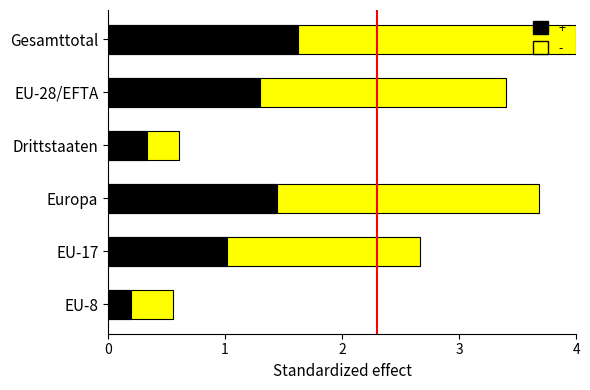

Reading left to right, what are all the values shown in this chart?

Total: Gesamttotal=4.0	EU-28/EFTA=3.4	Drittstaaten=0.6	Europa=3.7	EU-17=2.7	EU-8=0.6
Frauen: Gesamttotal=1.6	EU-28/EFTA=1.3	Drittstaaten=0.3	Europa=1.4	EU-17=1.0	EU-8=0.2